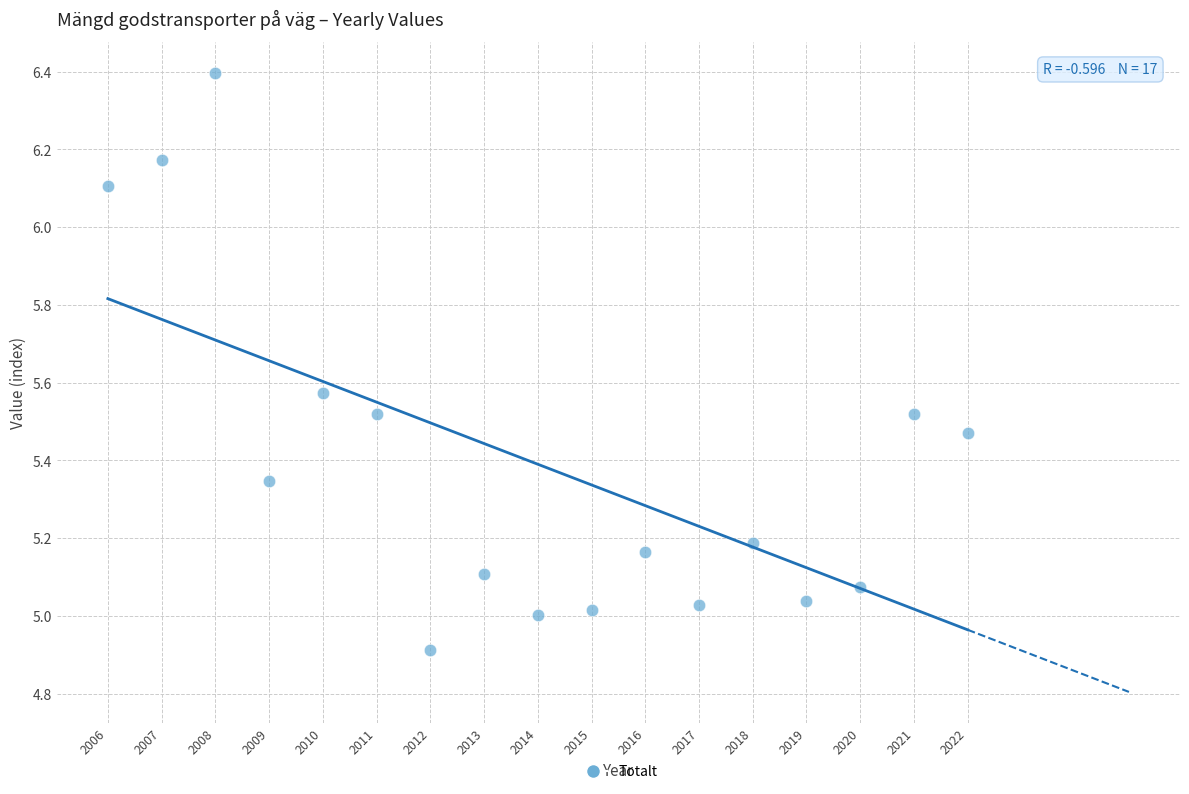

What is the range of Y values (max minus min)?

1.5